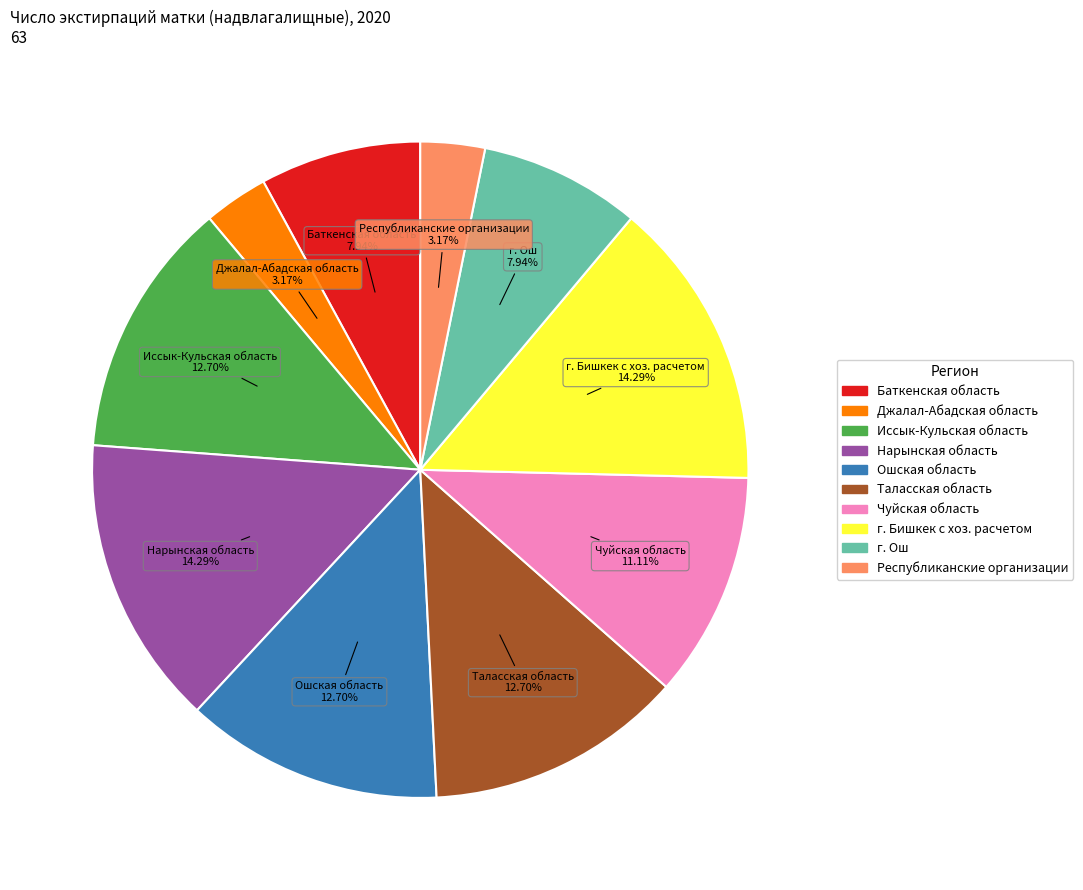

Is there any slice that represents more than half of the pie?

No